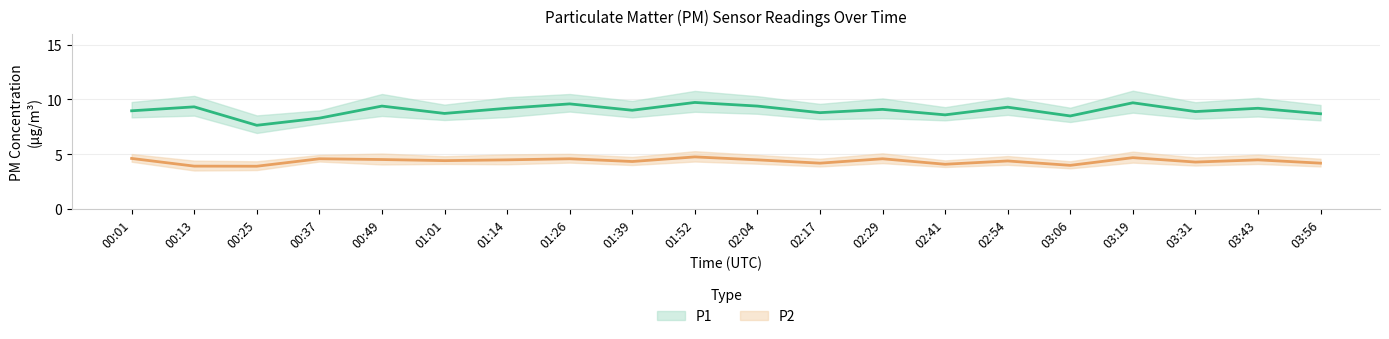

True or false: P2 and P1 intersect in this chart.

False